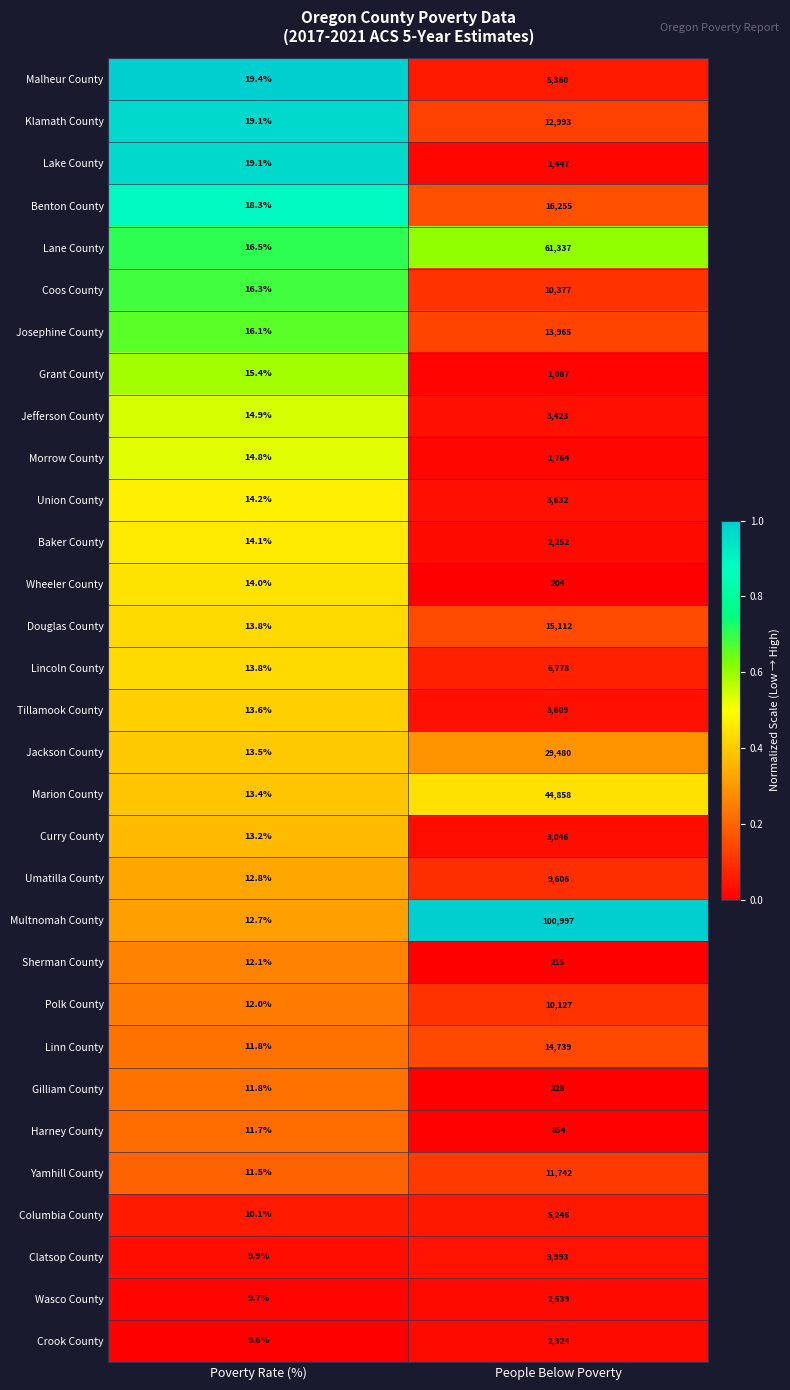

At People Below Poverty, list the series in order from smallest to largest.

Wheeler County, Sherman County, Gilliam County, Harney County, Grant County, Lake County, Morrow County, Baker County, Crook County, Wasco County, Curry County, Jefferson County, Tillamook County, Union County, Clatsop County, Columbia County, Malheur County, Lincoln County, Umatilla County, Polk County, Coos County, Yamhill County, Klamath County, Josephine County, Linn County, Douglas County, Benton County, Jackson County, Marion County, Lane County, Multnomah County